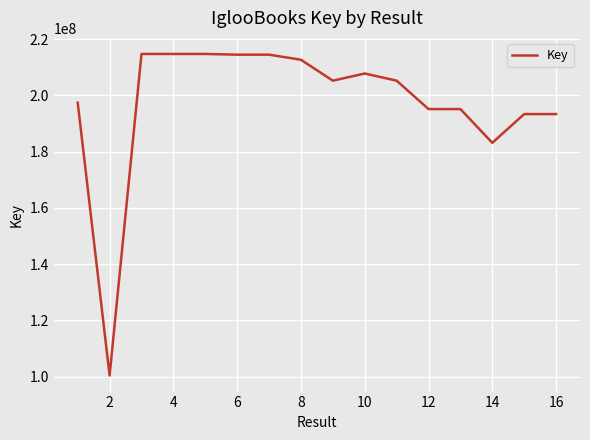

What is the difference between the maximum and minimum values?

114288574